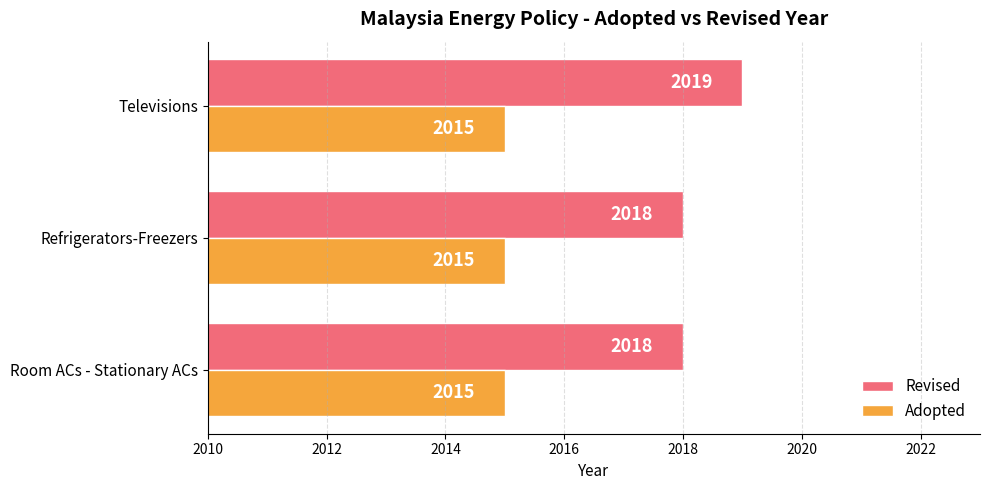

What are all the series names shown in the legend?

Revised, Adopted